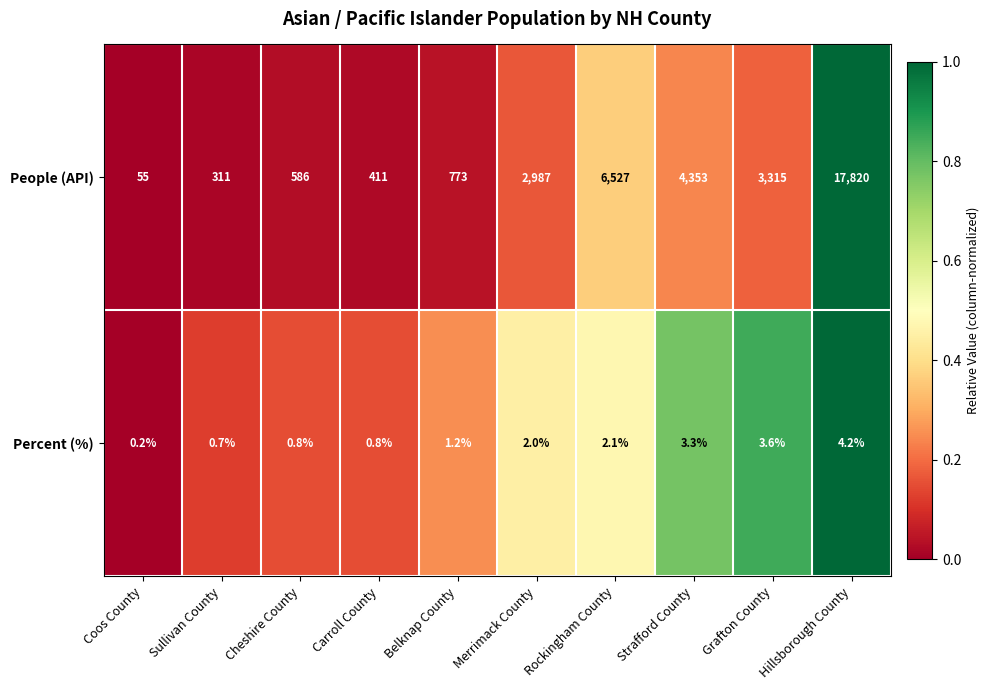

What is the approximate value of Percent (%) at Sullivan County?

0.7